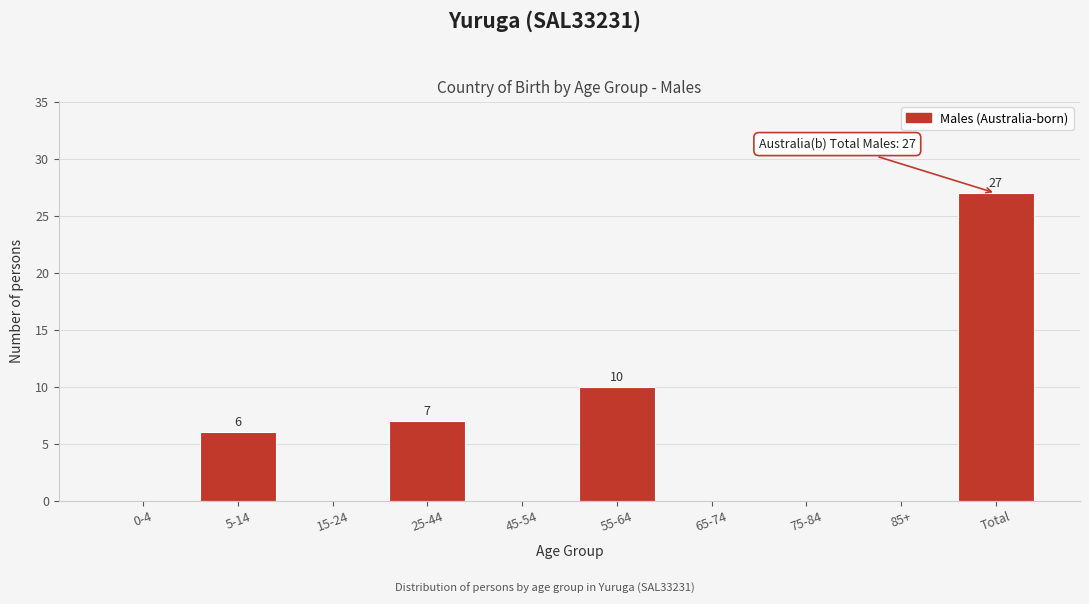

Reading right to left, transcribe all the data shown in this chart.

Total=27	85+=0	75-84=0	65-74=0	55-64=10	45-54=0	25-44=7	15-24=0	5-14=6	0-4=0